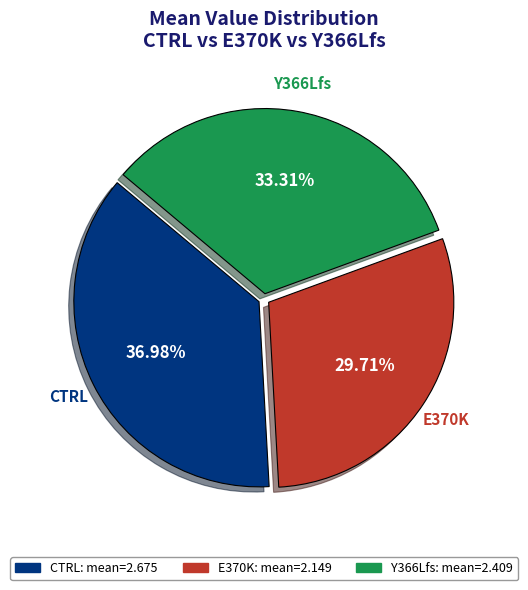

Rank the categories by value from lowest to highest.

E370K, Y366Lfs, CTRL